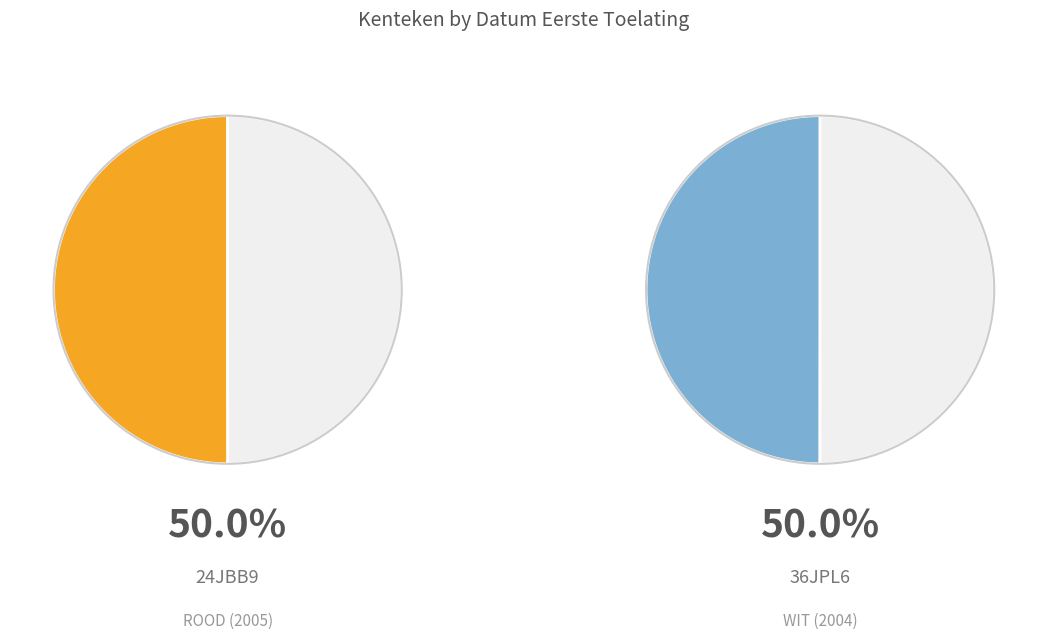

To the nearest percent, what percentage of the pie is 36JPL6?

50%